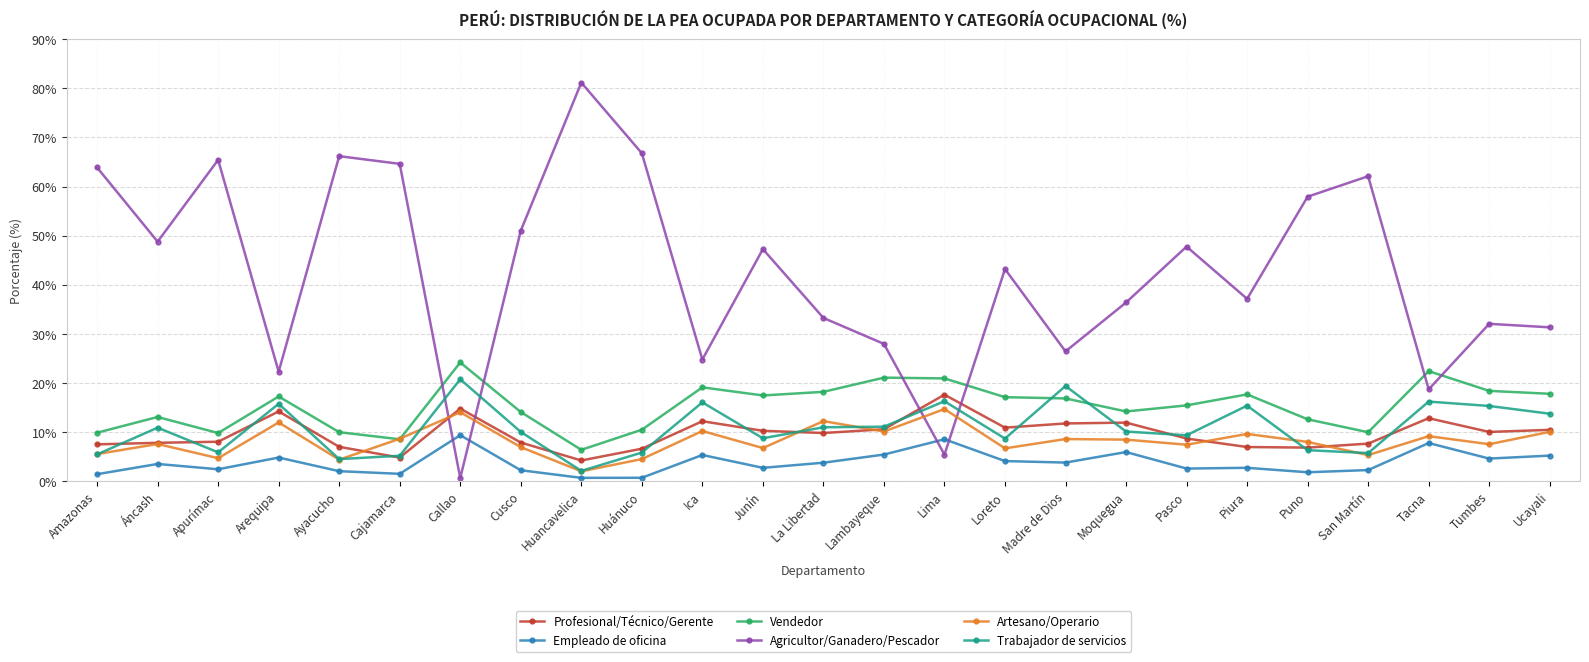

Which series has the largest total across all categories?

Agricultor/Ganadero/Pescador